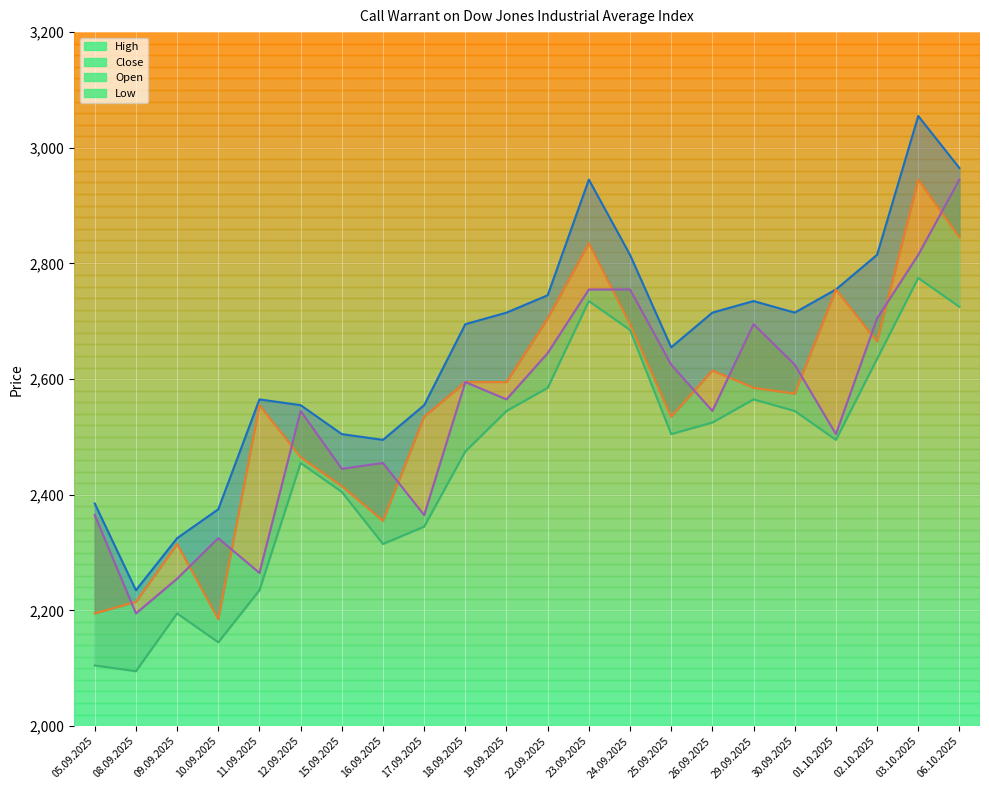

Which series ends up on top after the final intersection of Close and Open?

Open